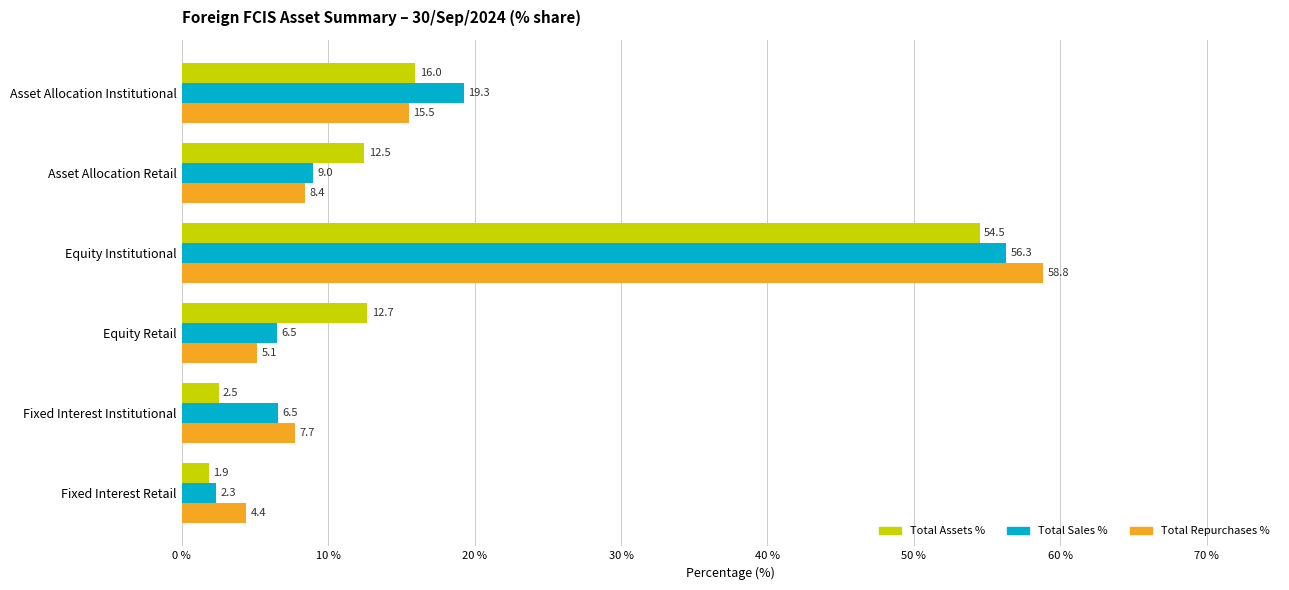

Is the value of Total Sales % at Equity Retail greater than the value of Total Assets % at Fixed Interest Institutional?

Yes